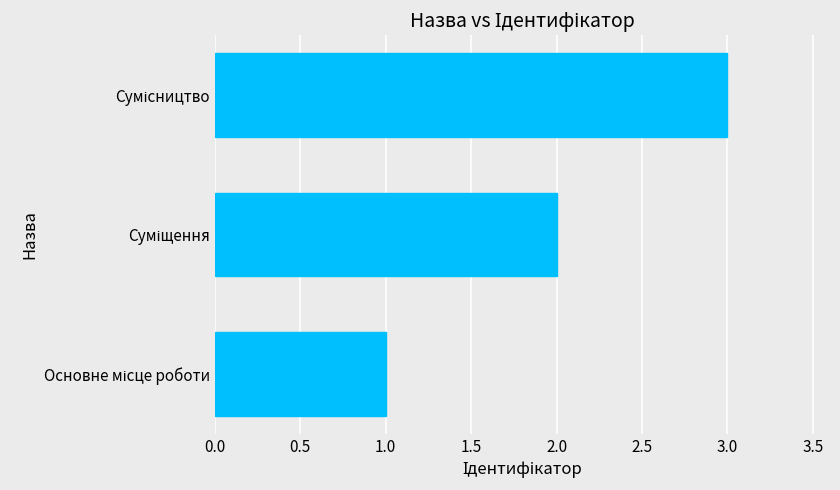

What is the maximum value shown in the chart?

3